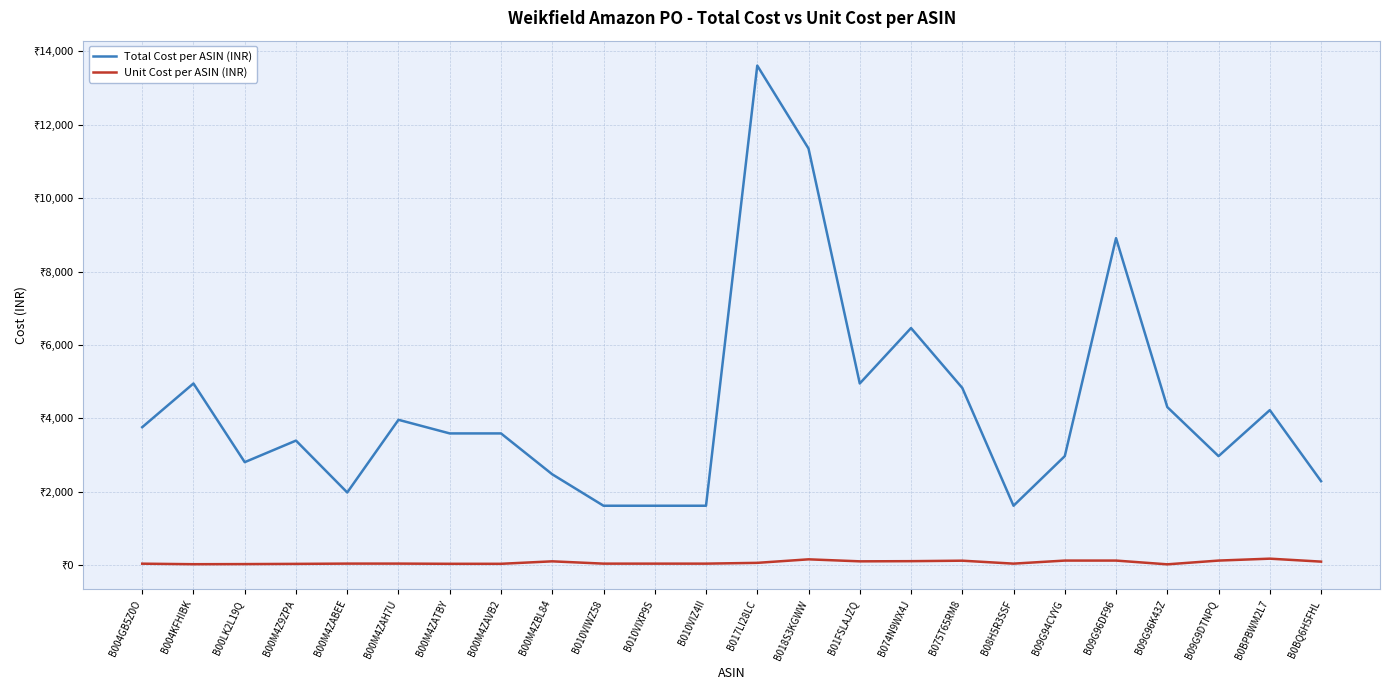

Does the chart display data point markers on the line(s)?

No